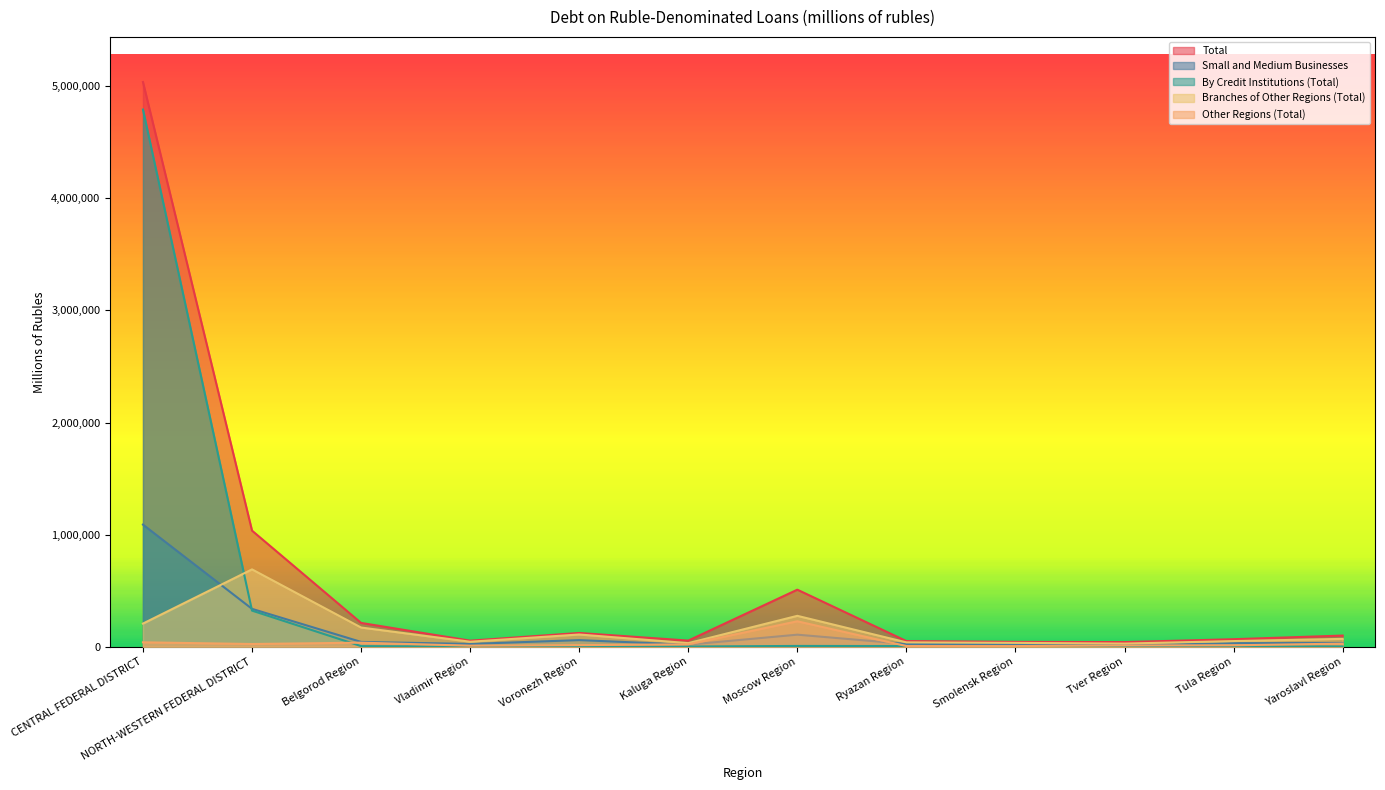

Which category has the lowest value in the Branches of Other Regions (Total) series?

Tver Region